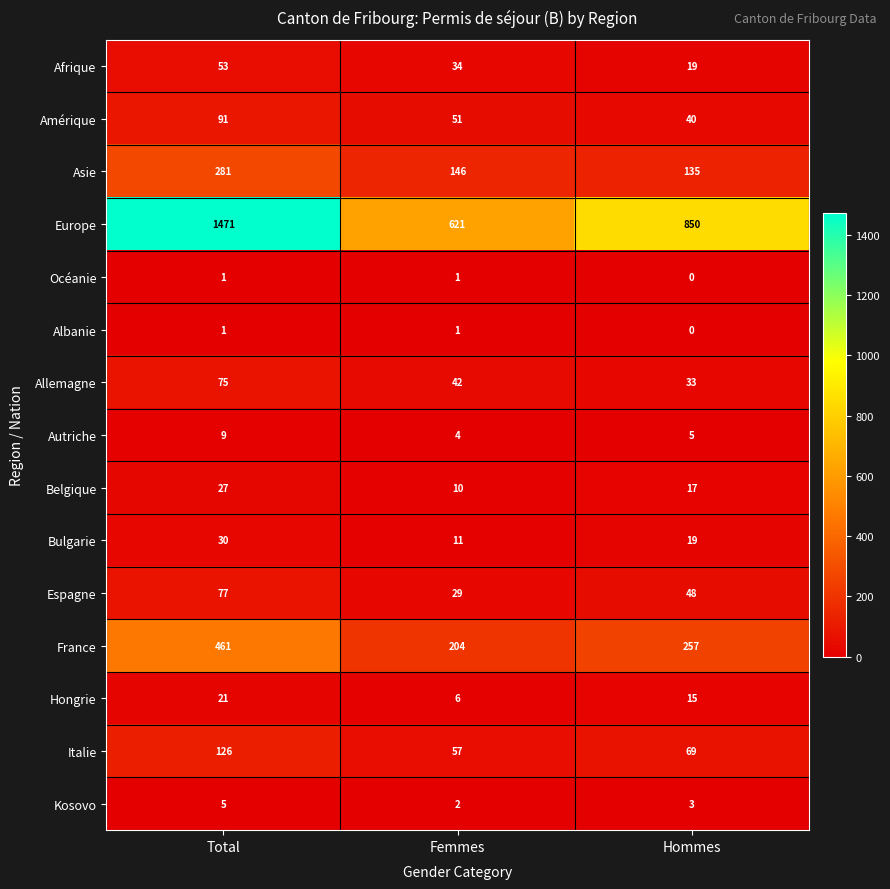

Rank the categories by Belgique value from highest to lowest.

Total, Hommes, Femmes